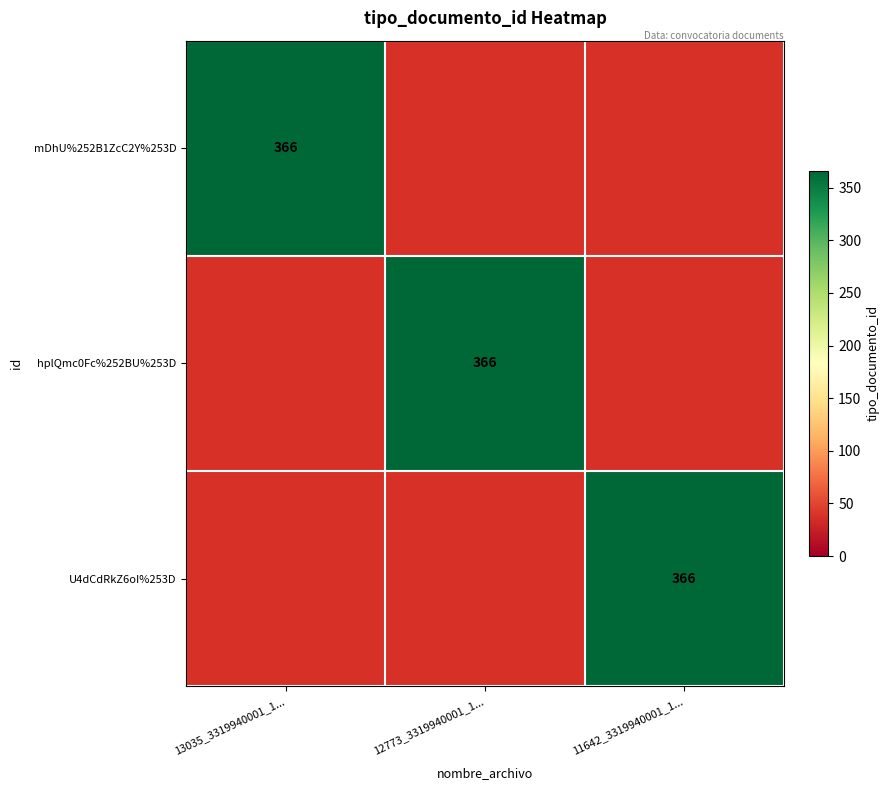

Is it true that U4dCdRkZ6oI%253D equals 366 at 11642_3319940001_1...?

True